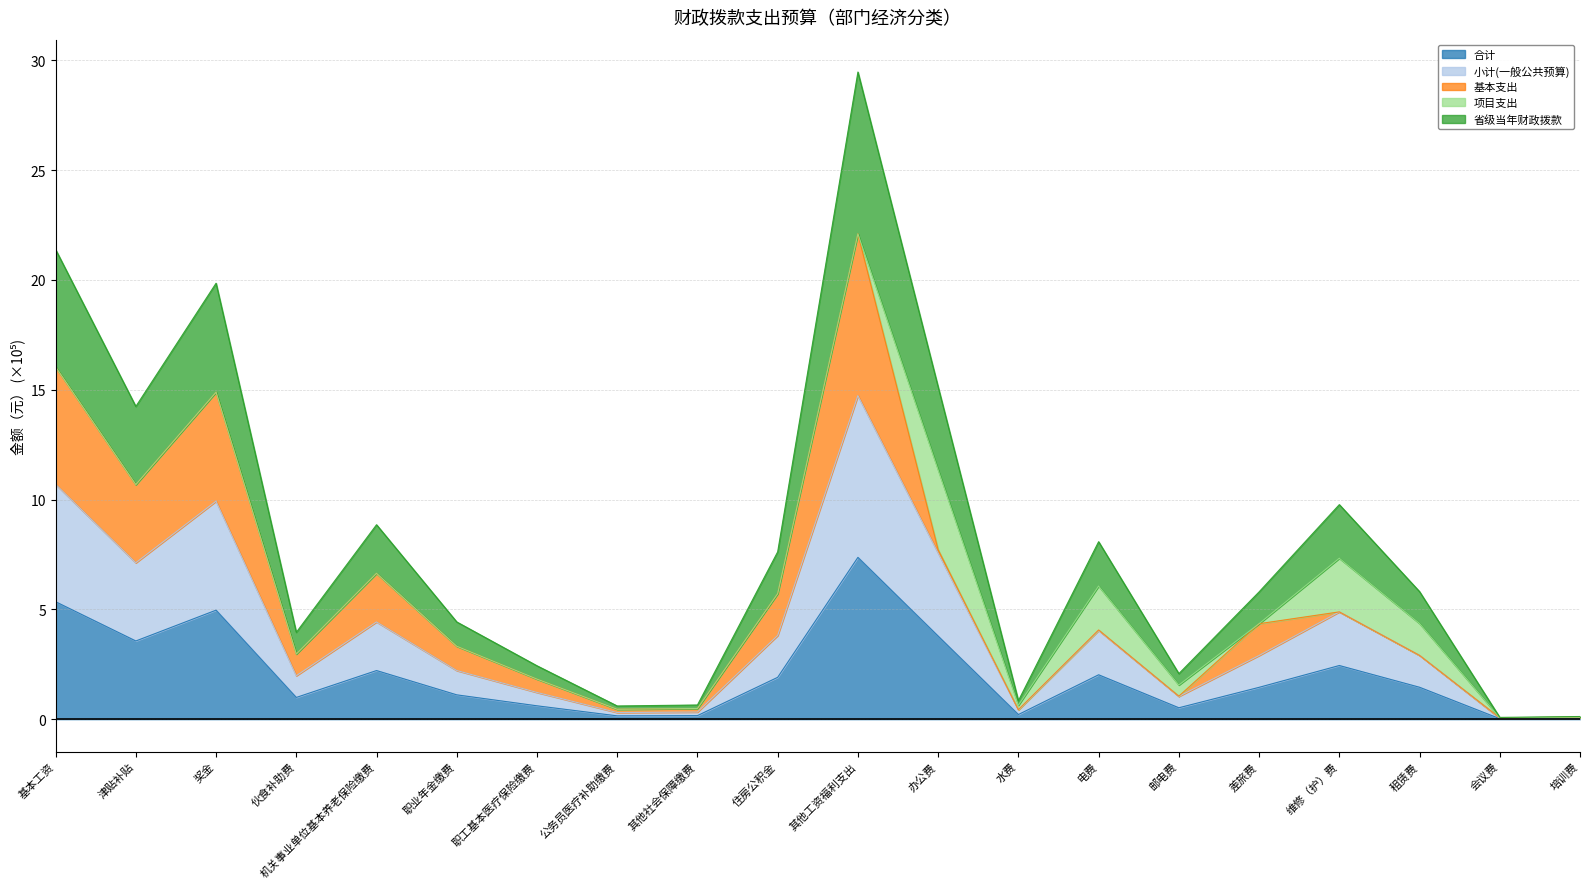

Does the chart display data point markers on the line(s)?

No